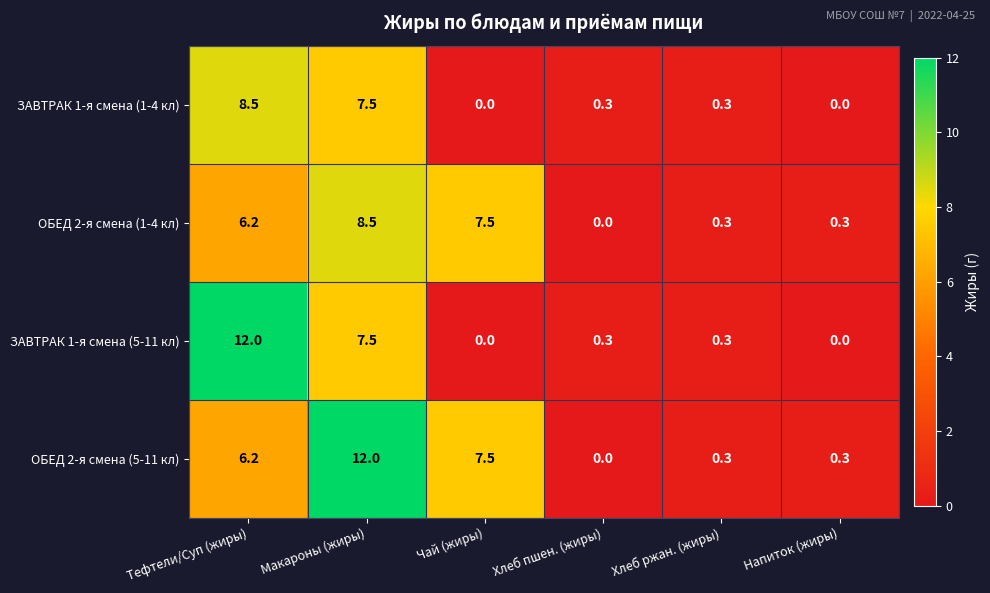

True or false: ОБЕД 2-я смена (5-11 кл) has a value of 0.0 at Хлеб пшен. (жиры).

True